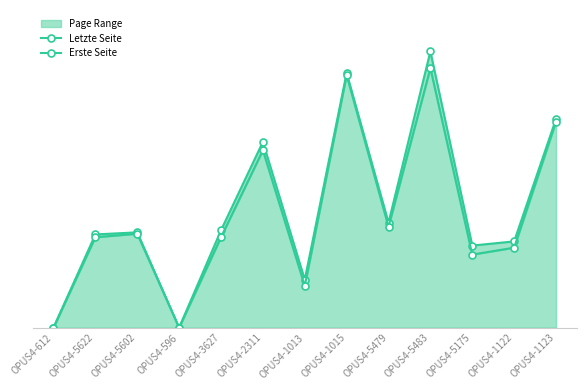

What is the greatest value displayed?

397